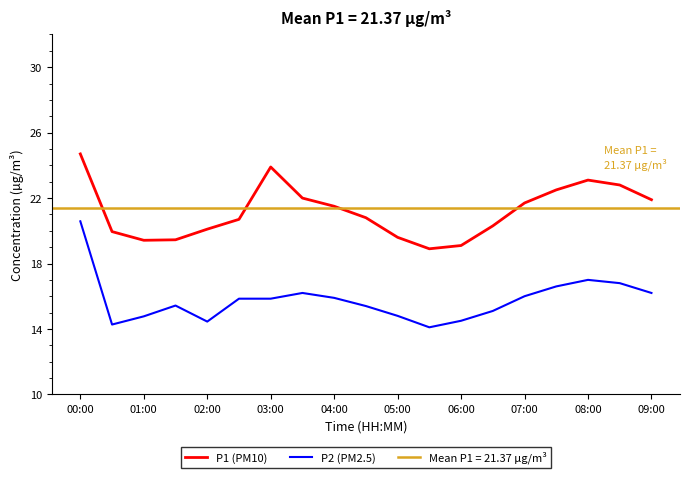

True or false: P1 (PM10) and P2 (PM2.5) cross at least once.

False